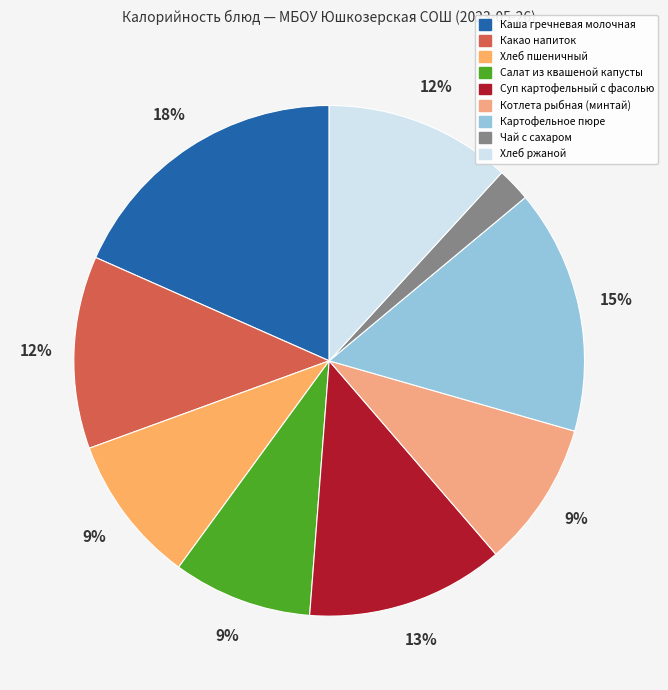

Between Котлета рыбная (минтай) and Суп картофельный с фасолью, which is larger?

Суп картофельный с фасолью